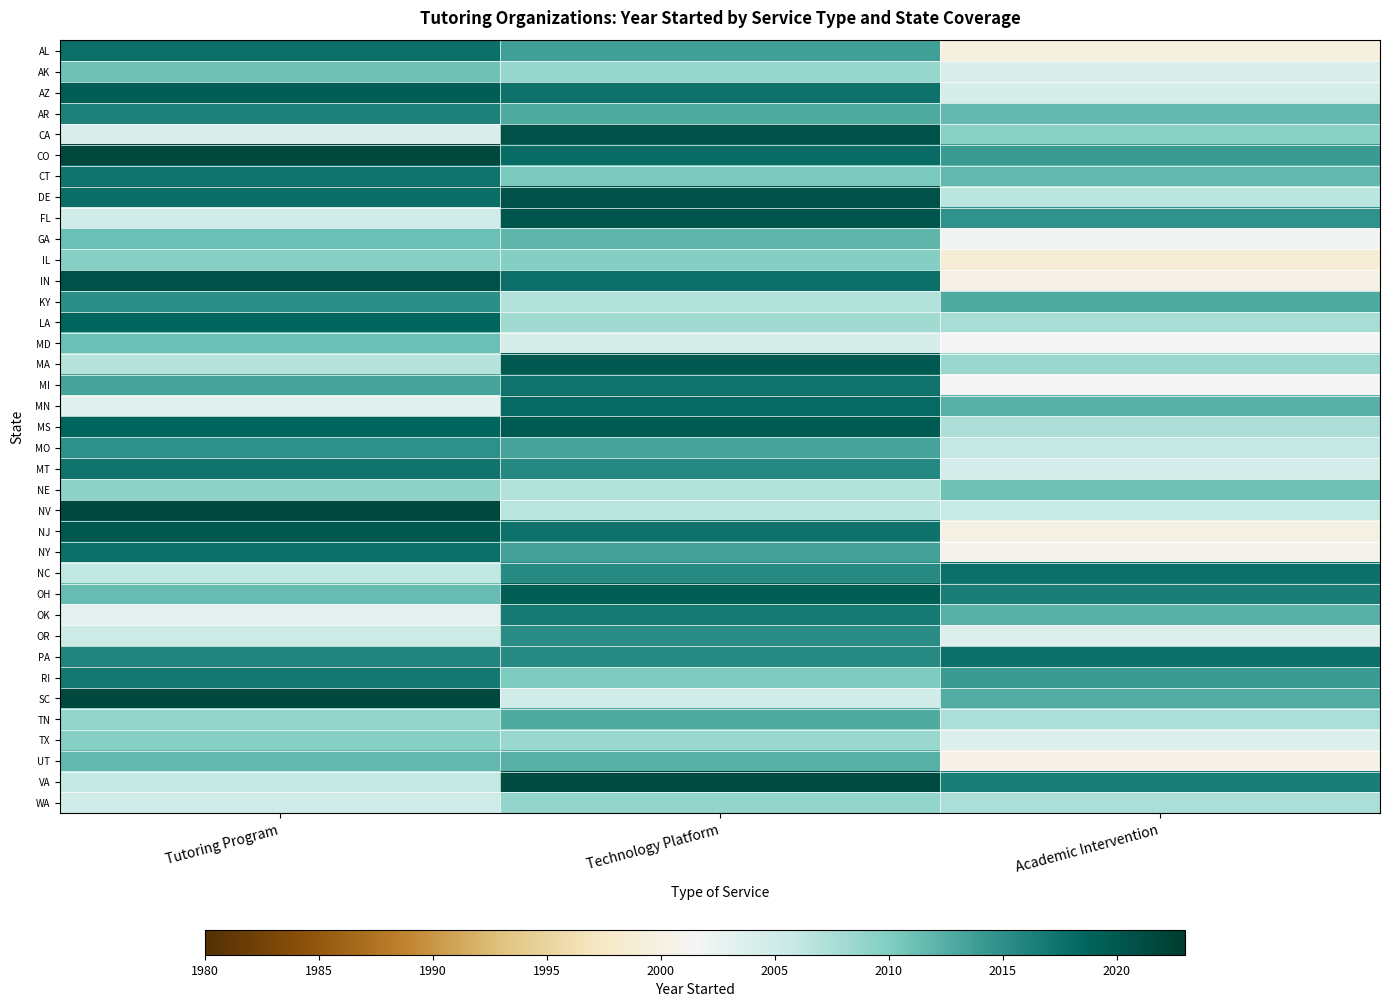

Which series has the largest total across all categories?

CO